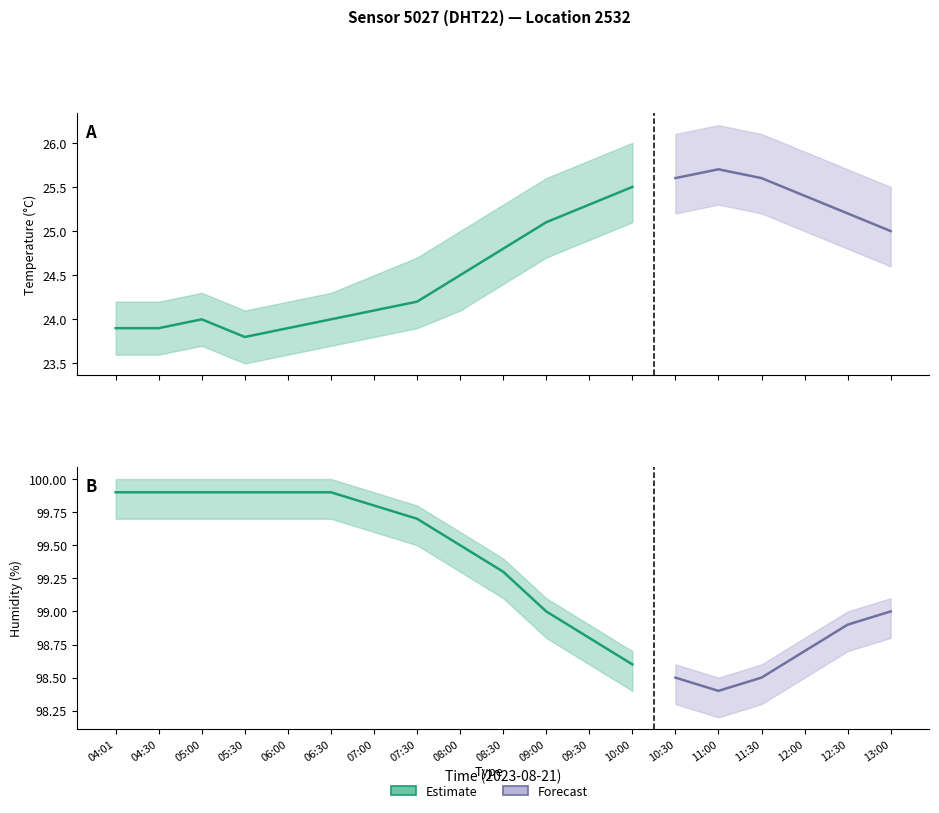

At which category does temperature reach its first local valley?

05:30